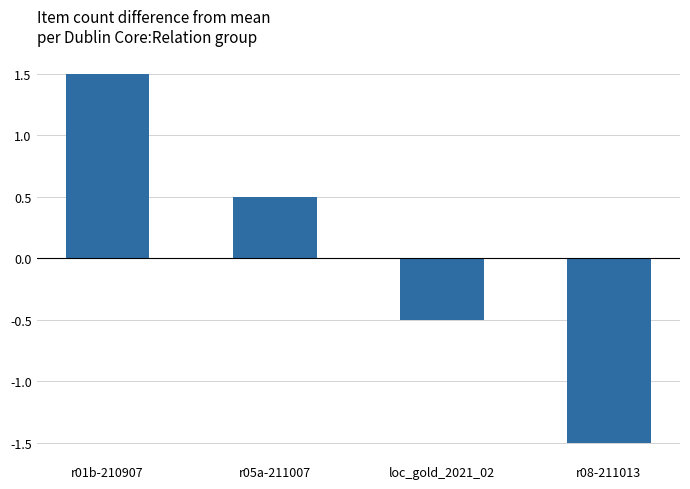

What is the label of the 4th bar from the left?

r08-211013